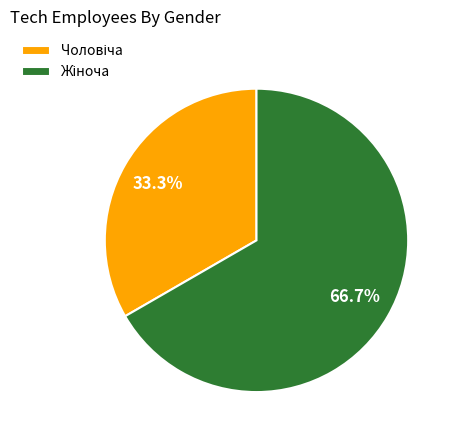

Count the number of slices in the pie.

2